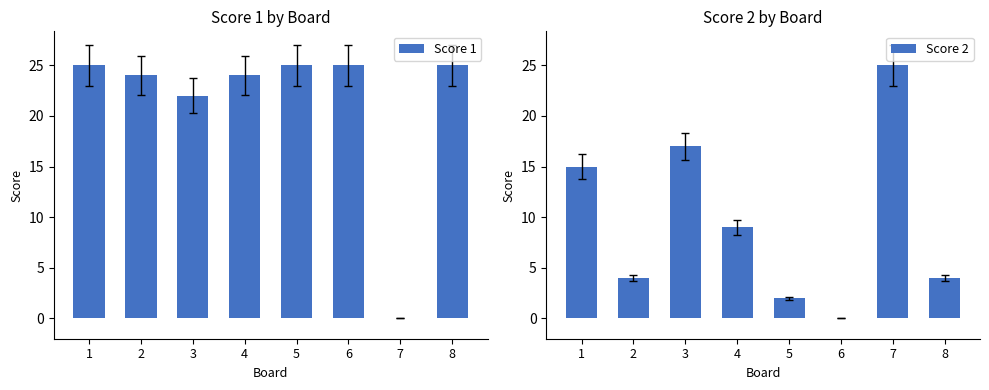

Rank the series by their average value, from lowest to highest.

Score 2, Score 1